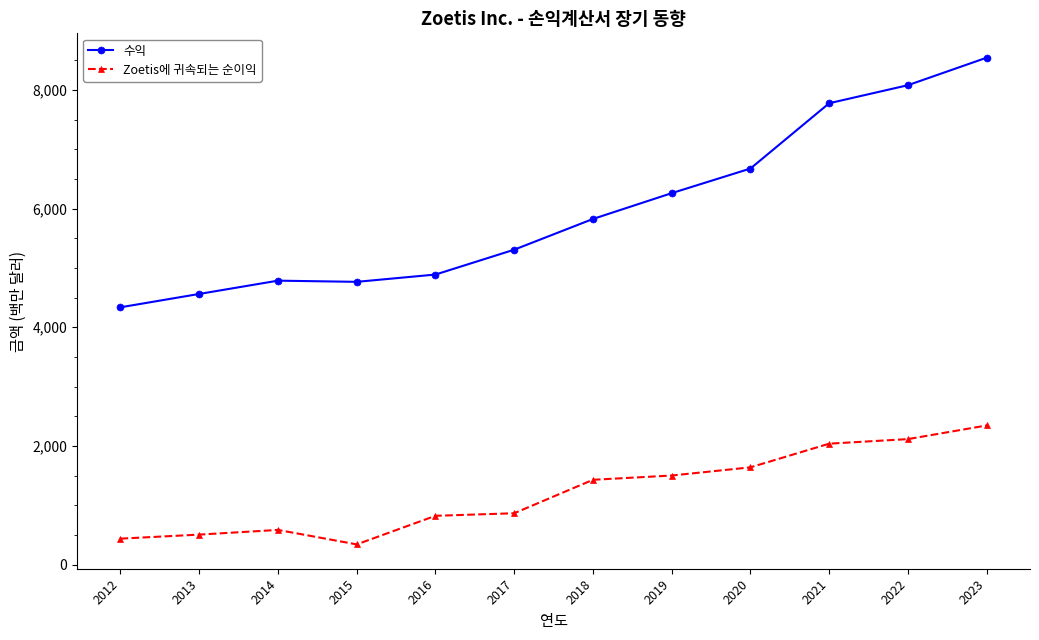

Does the chart have visible grid lines?

No